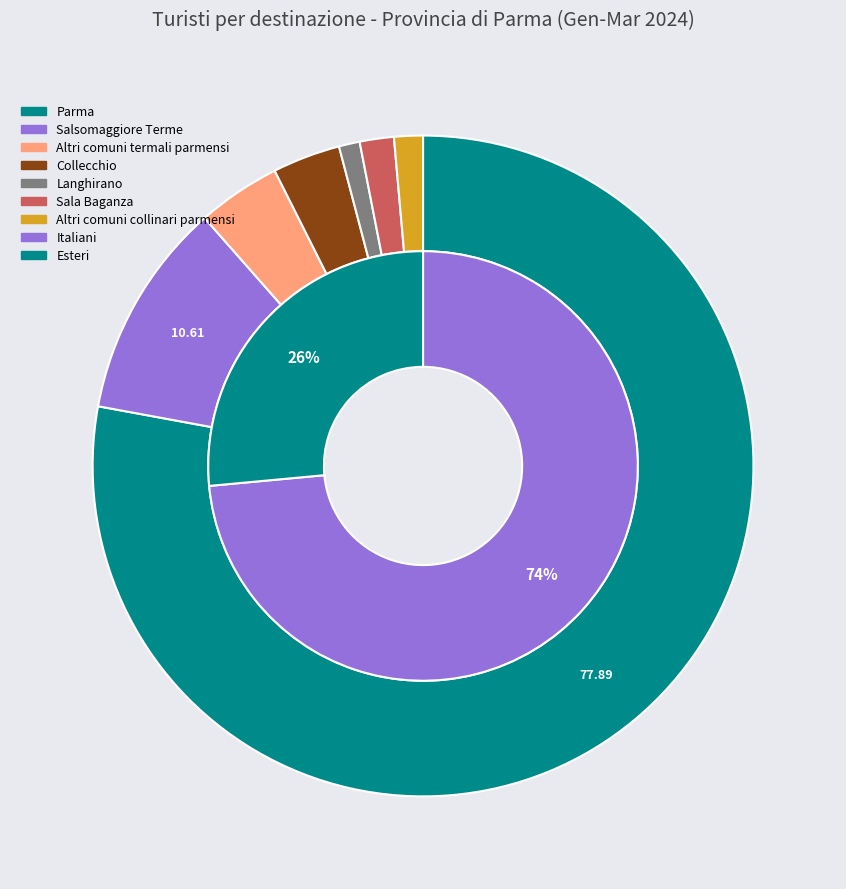

Combined, do Collecchio and Altri comuni collinari parmensi account for over 50%?

No